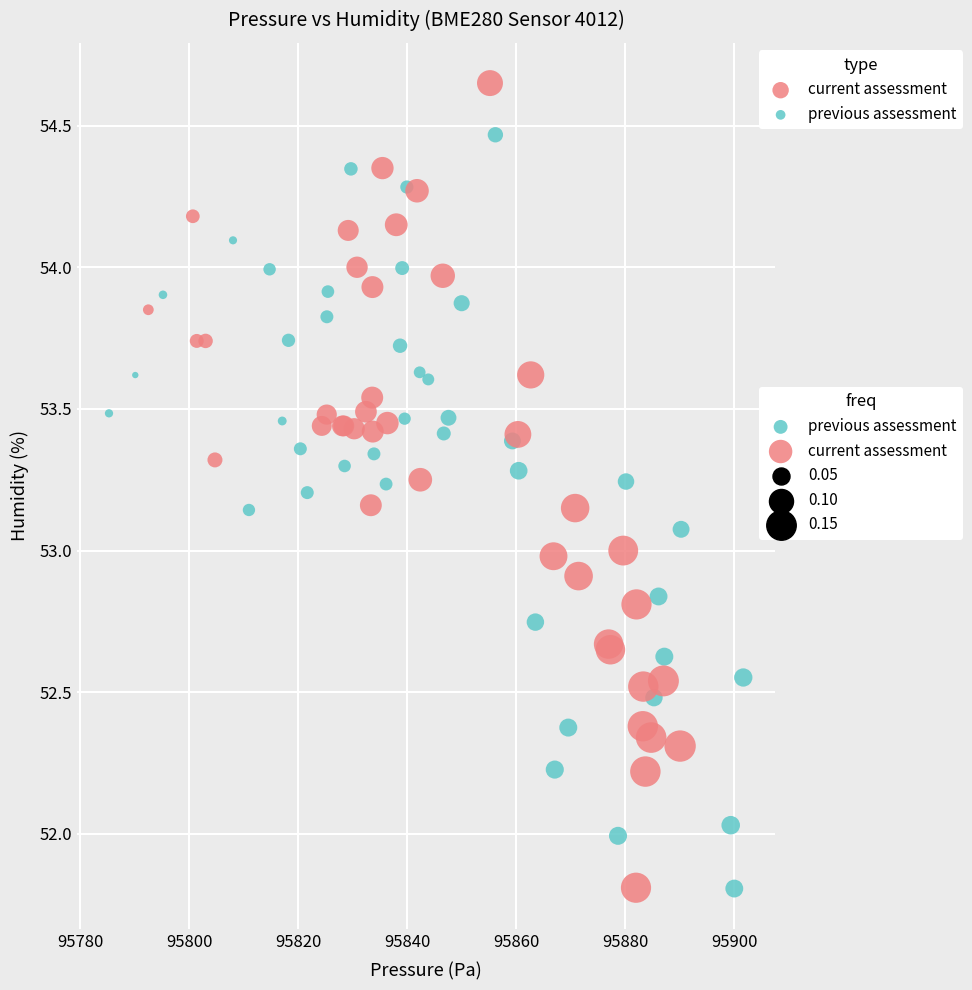

Which series contains the highest Y value?

current assessment